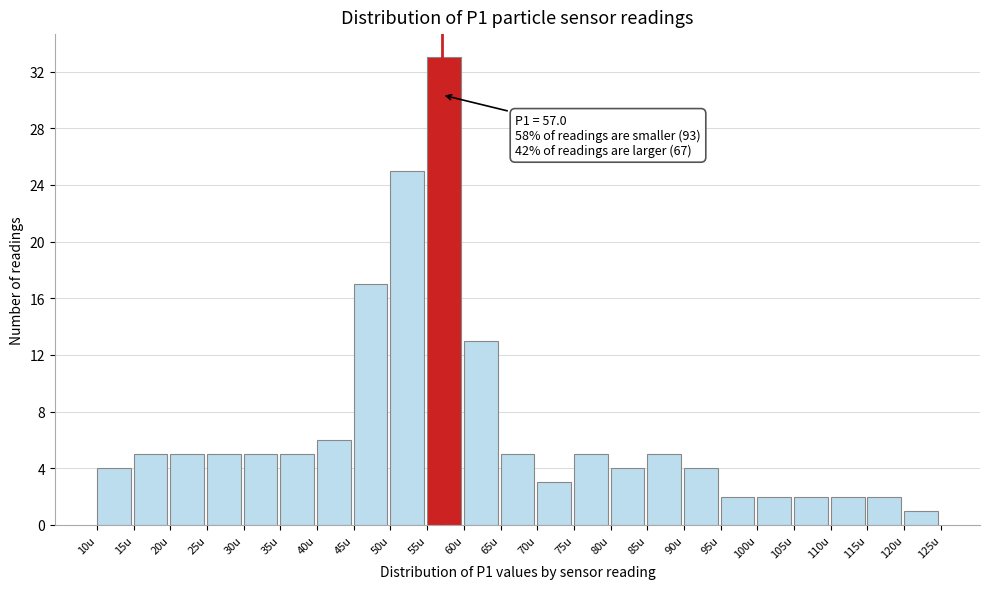

Over which range of the x-axis is the bar tallest?

55 to 60